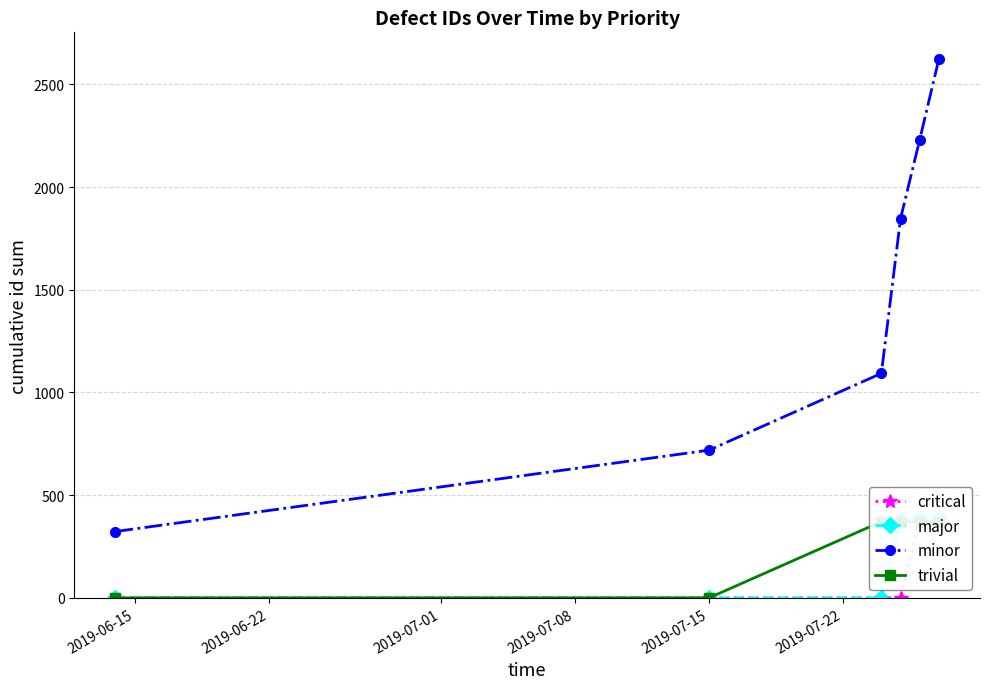

Which series has the largest total across all categories?

minor